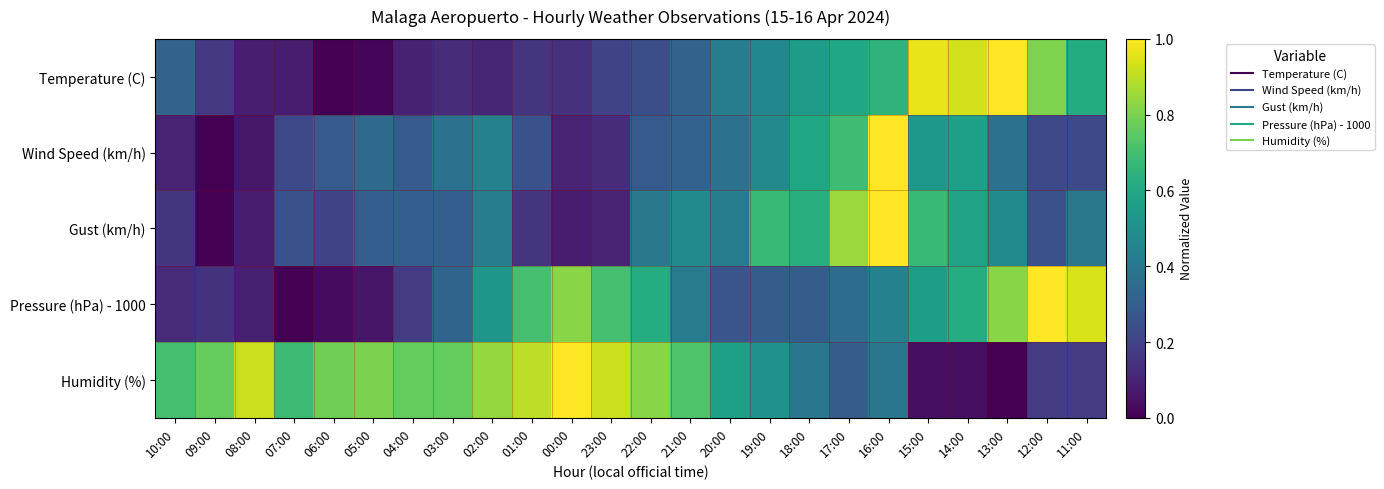

At which category is the sum across all series the highest?

16:00